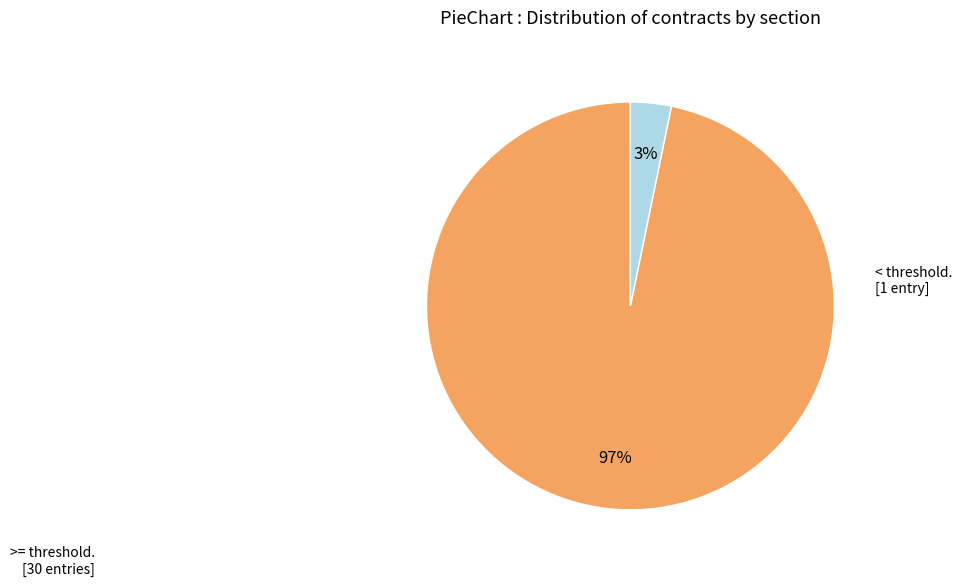

To the nearest percent, what is the average slice percentage?

50%